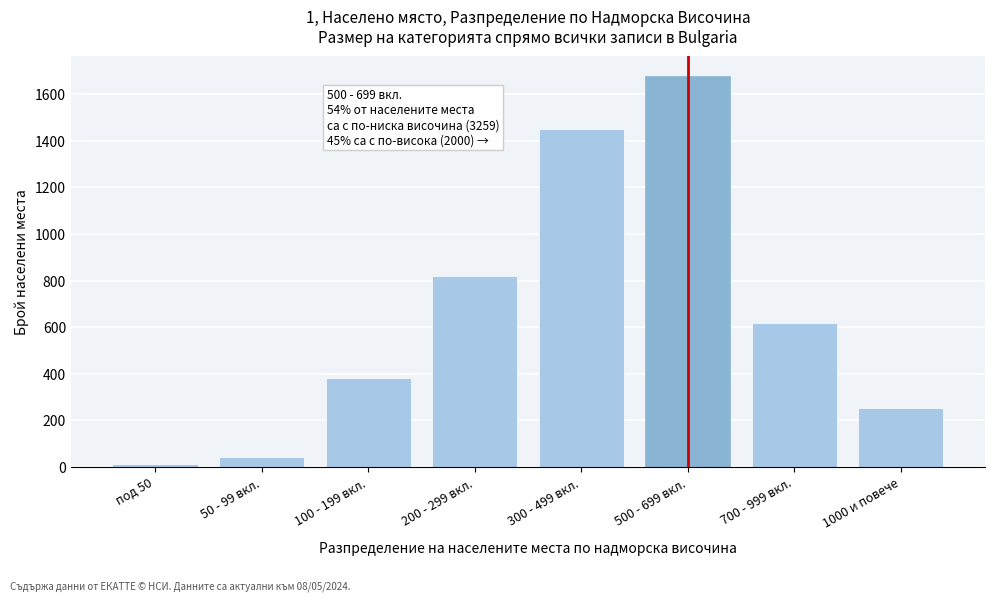

Reading right to left, list all the values displayed in this chart.

1000 и повече=252	700 - 999 вкл.=620	500 - 699 вкл.=1680	300 - 499 вкл.=1450	200 - 299 вкл.=820	100 - 199 вкл.=380	50 - 99 вкл.=45	под 50=12